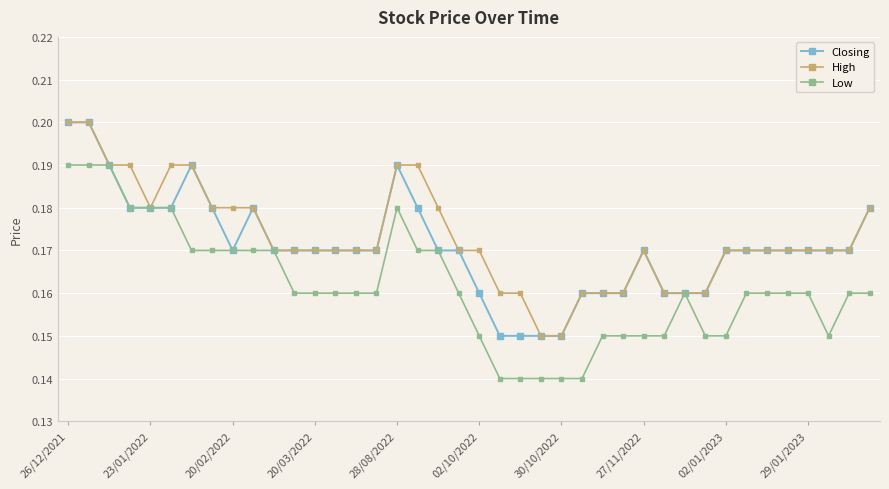

True or false: Low has more than 1 interior local peaks.

True